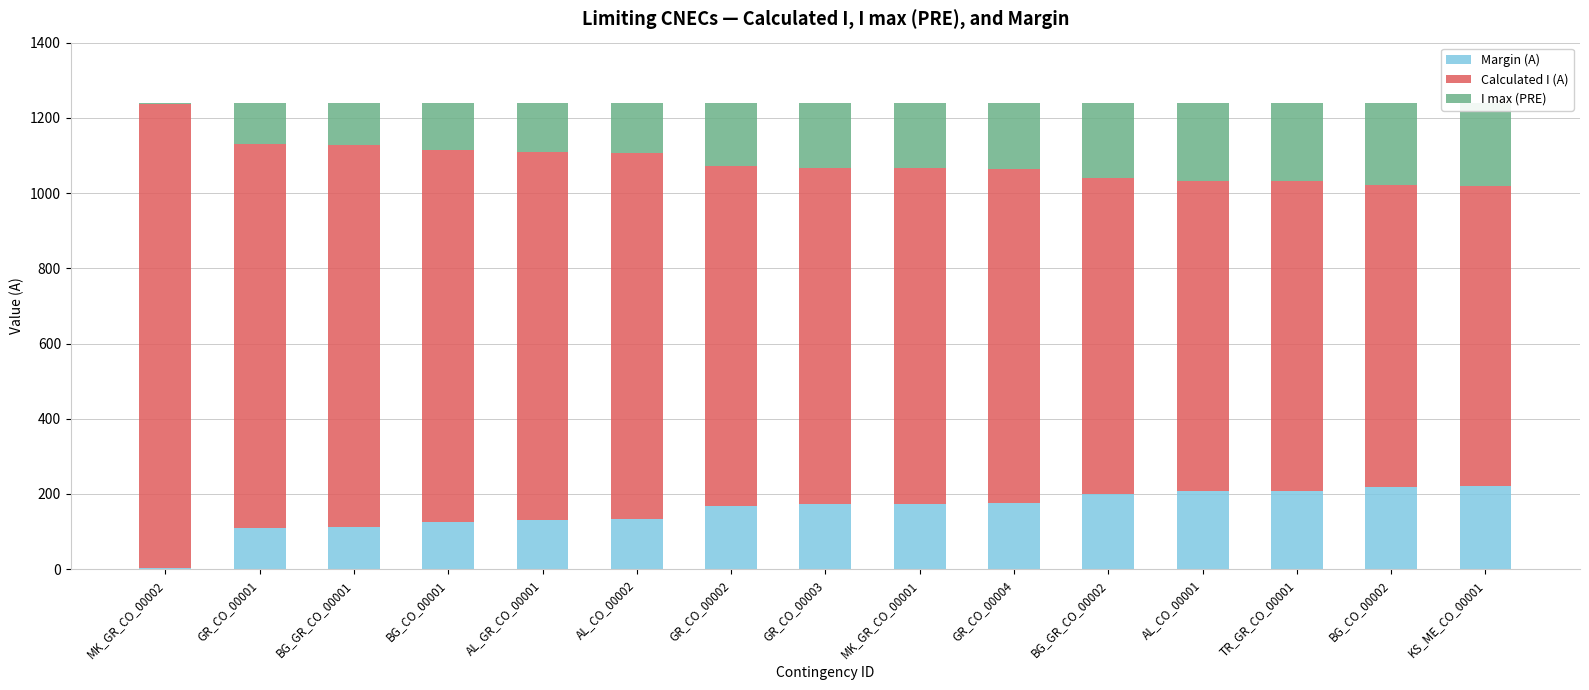

What is the difference between the highest and lowest values at BG_CO_00001?

865